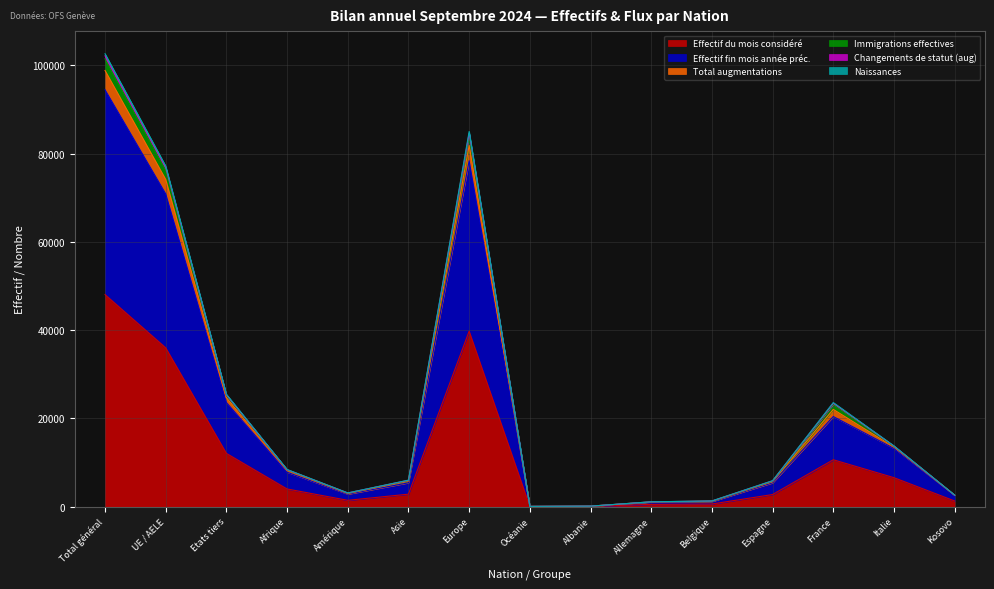

What is the lowest value of the Changements de statut (aug) series?

45